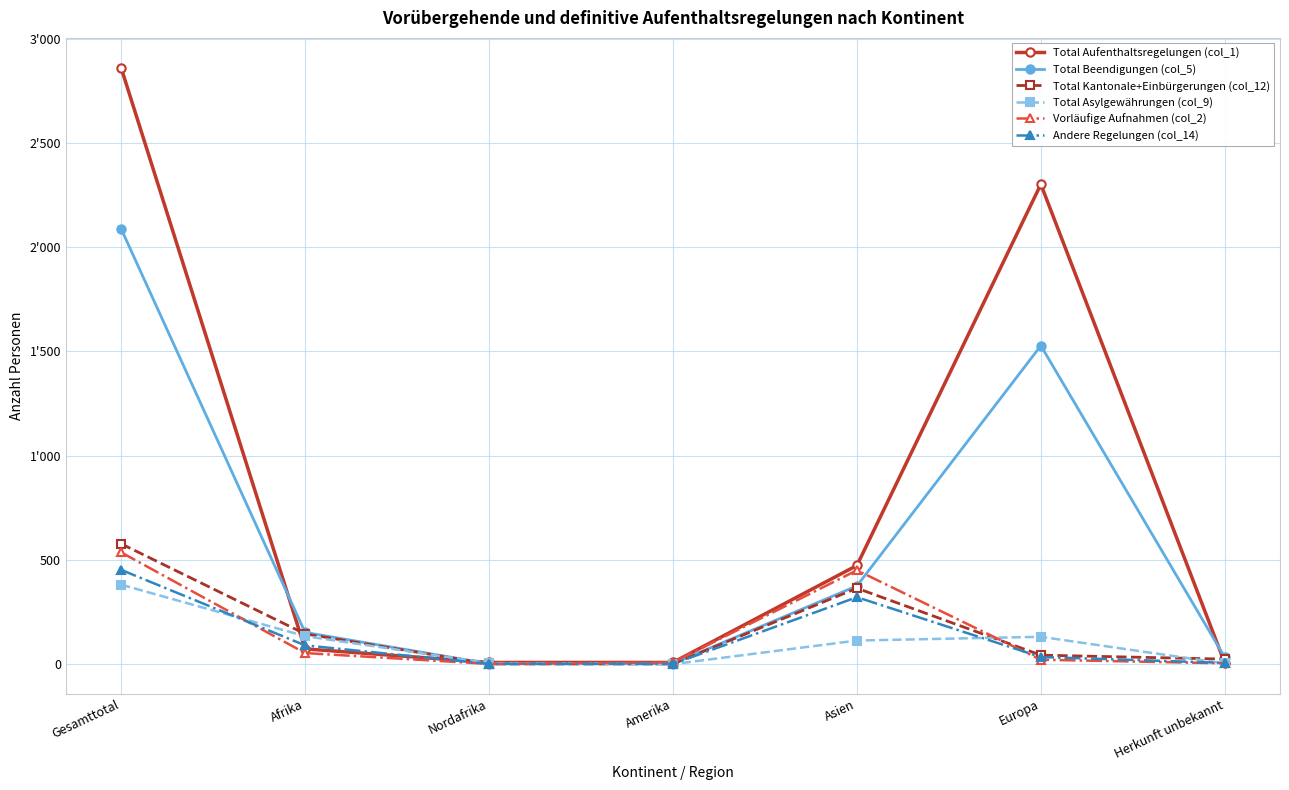

At which label is Total Kantonale+Einbürgerungen (col_12) closest to 289?

Asien